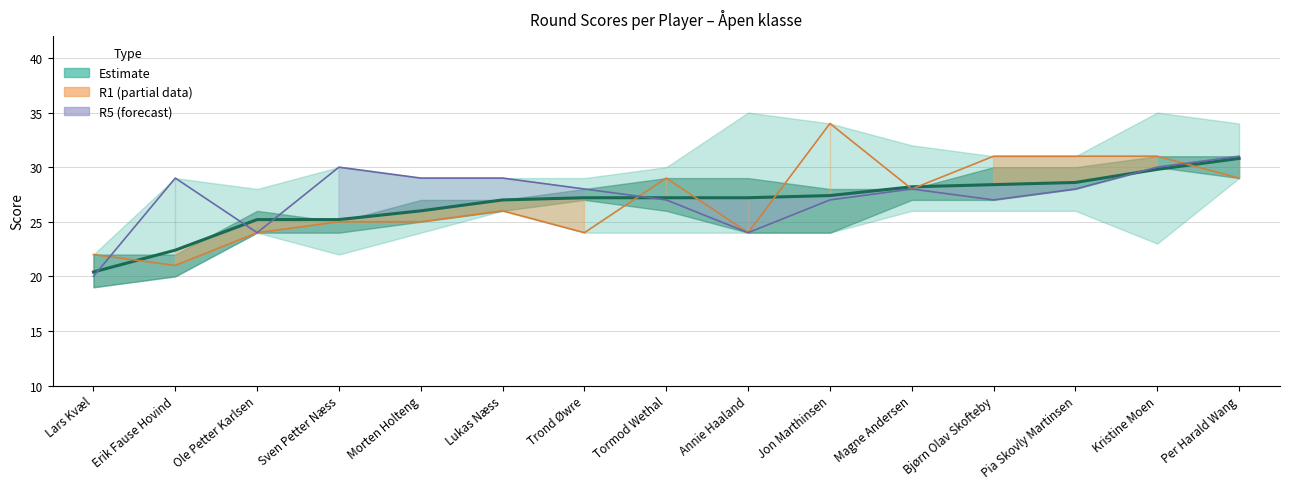

What is the approximate value of Estimate (mean) at Kristine Moen?

29.8